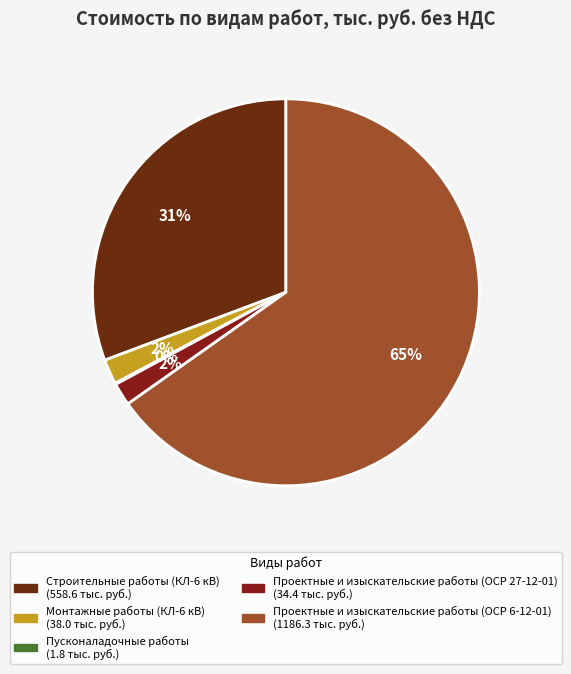

How many slices are in this pie chart?

5